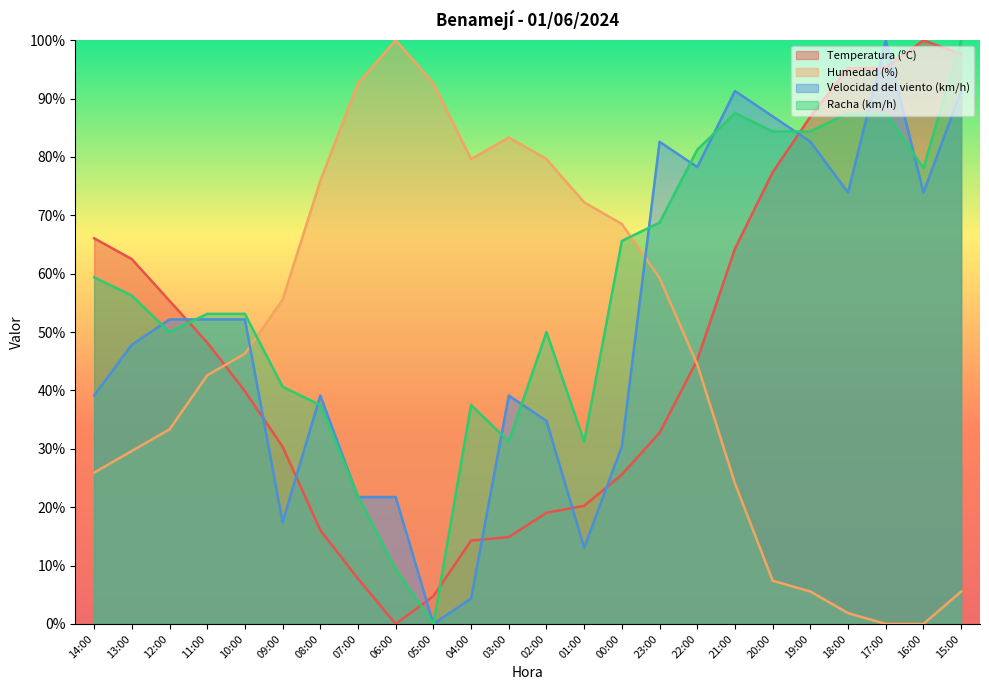

Is the value of Velocidad del viento (km/h) at 09:00 greater than the value of Humedad (%) at 21:00?

No